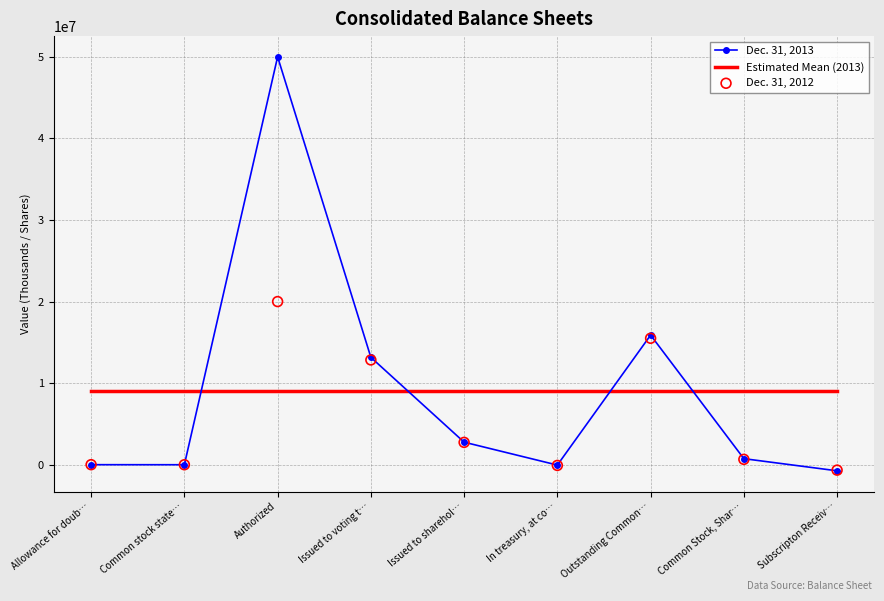

List the labels in order of Dec. 31, 2013 value, smallest first.

Subscripton Receiv…, In treasury, at co…, Common stock state…, Allowance for doub…, Common Stock, Shar…, Issued to sharehol…, Issued to voting t…, Outstanding Common…, Authorized